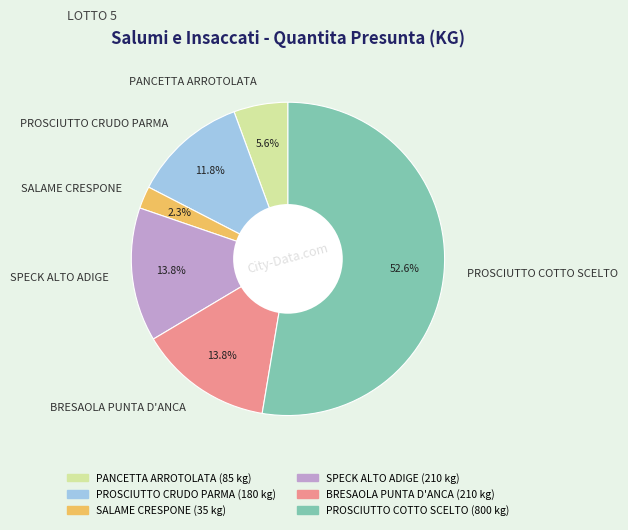

Which slice is the largest?

PROSCIUTTO COTTO SCELTO